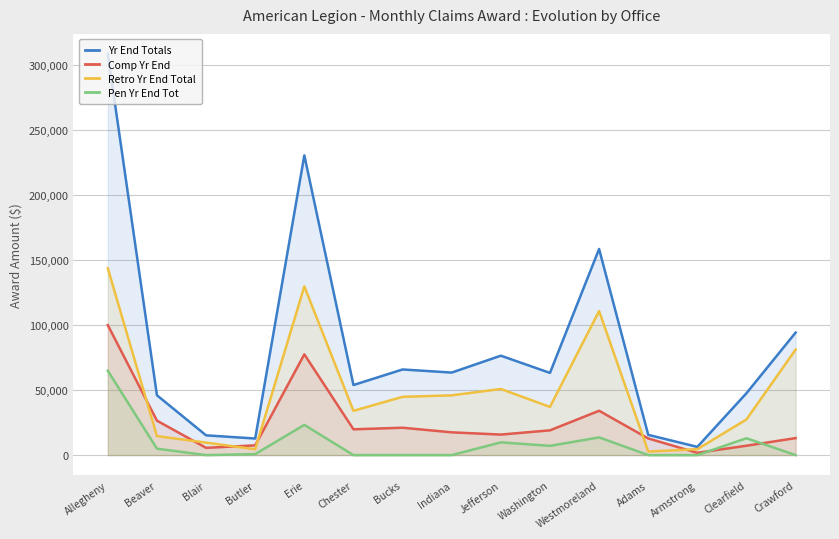

Reading left to right, what are all the values shown in this chart?

Yr End Totals: 308796.3	46045.6	15210.0	12758.4	230710.0	53935.0	65920.4	63526.7	76520.6	63265.6	158651.2	15585.1	6318.8	47669.7	94316.1
Comp Yr End: 100051.6	26503.5	5594.0	7493.2	77560.5	19849.7	21063.4	17523.6	15796.5	19054.8	34124.1	12806.4	1767.4	7220.1	13084.9
Retro Yr End Total: 143804.0	14599.1	9616.0	4479.1	129882.4	34085.3	44856.9	46003.1	50902.1	37082.7	110900.2	2778.8	4551.4	27474.6	81231.2
Pen Yr End Tot: 64940.7	4943.0	0.0	786.0	23267.1	0.0	0.0	0.0	9822.1	7128.0	13627.0	0.0	0.0	12975.0	0.0